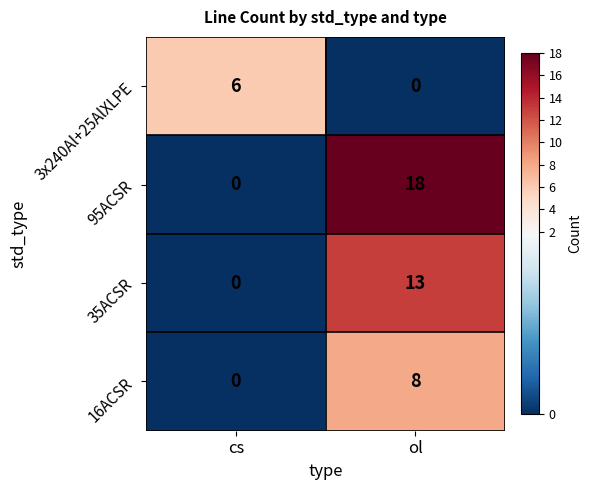

Which series has the largest range (max minus min)?

95ACSR